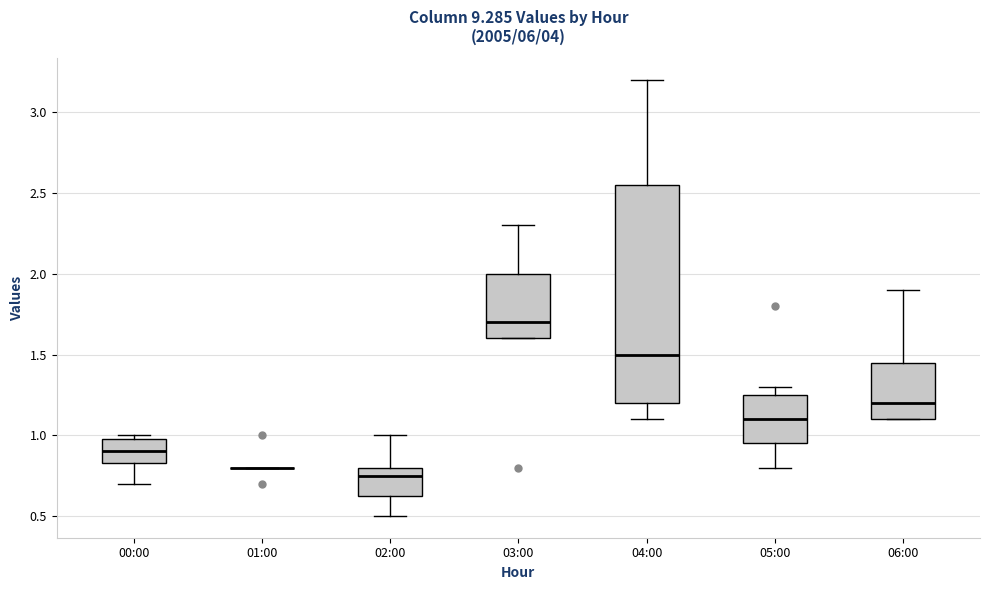

Where does the median line of the box for 02:00 sit on the y-axis? The values are not printed on the chart, so give them approximately, as read against the axis.

0.75